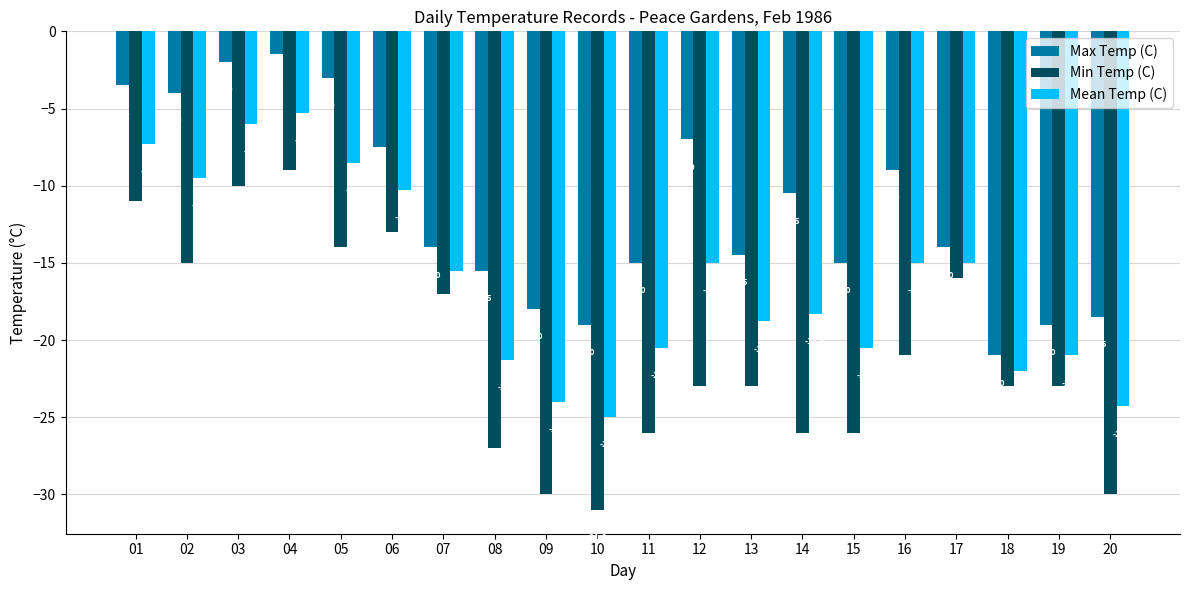

At how many categories does at least one series exceed -5?

5